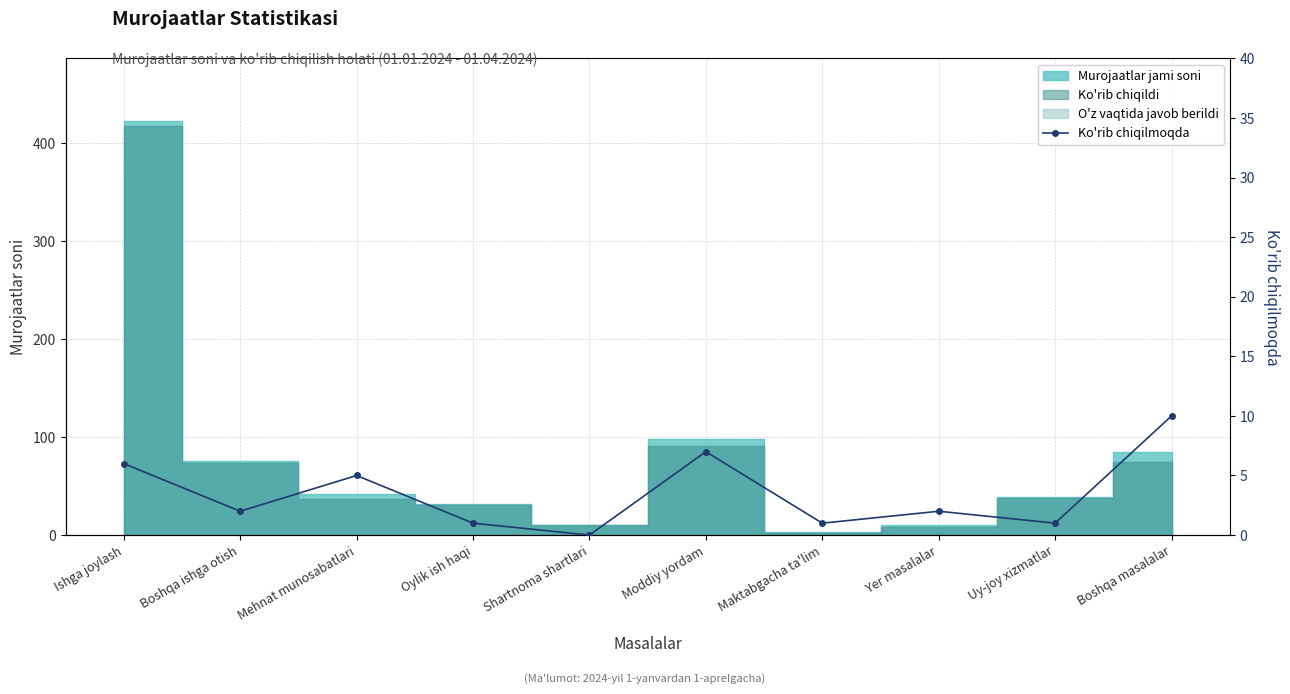

List the labels in order of value, smallest first.

Shartnoma shartlari, Oylik ish haqi, Maktabgacha ta'lim, Uy-joy xizmatlar, Boshqa ishga otish, Yer masalalar, Mehnat munosabatlari, Ishga joylash, Moddiy yordam, Boshqa masalalar